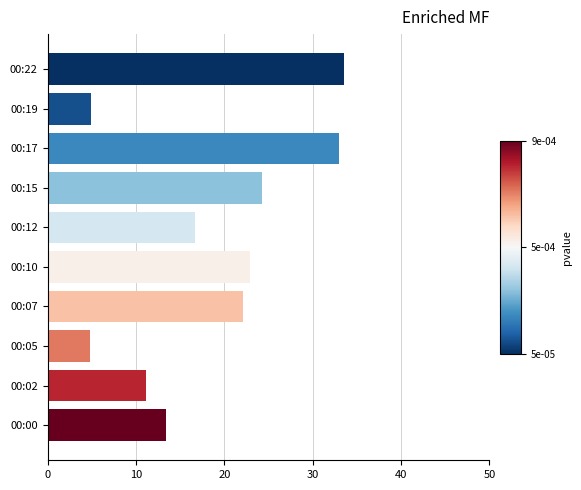

What is the difference between the values at 00:19 and 00:00?

8.5